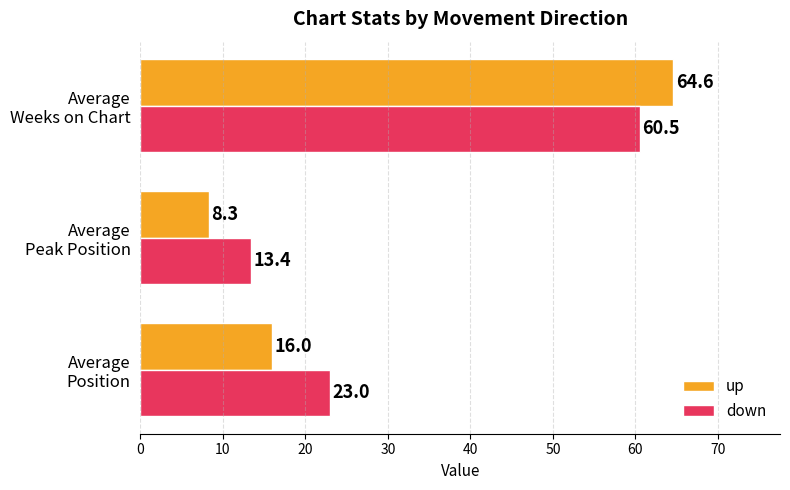

How many categories are shown in the chart?

3